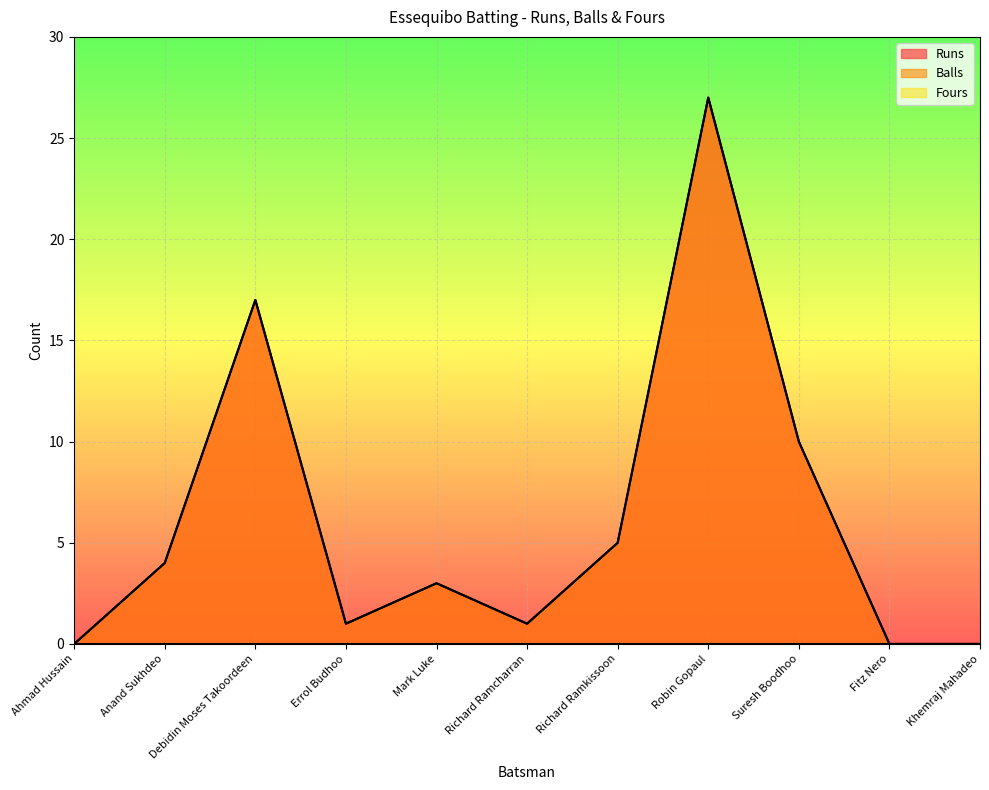

The Balls series shows 18 at Khemraj Mahadeo. True or false?

False